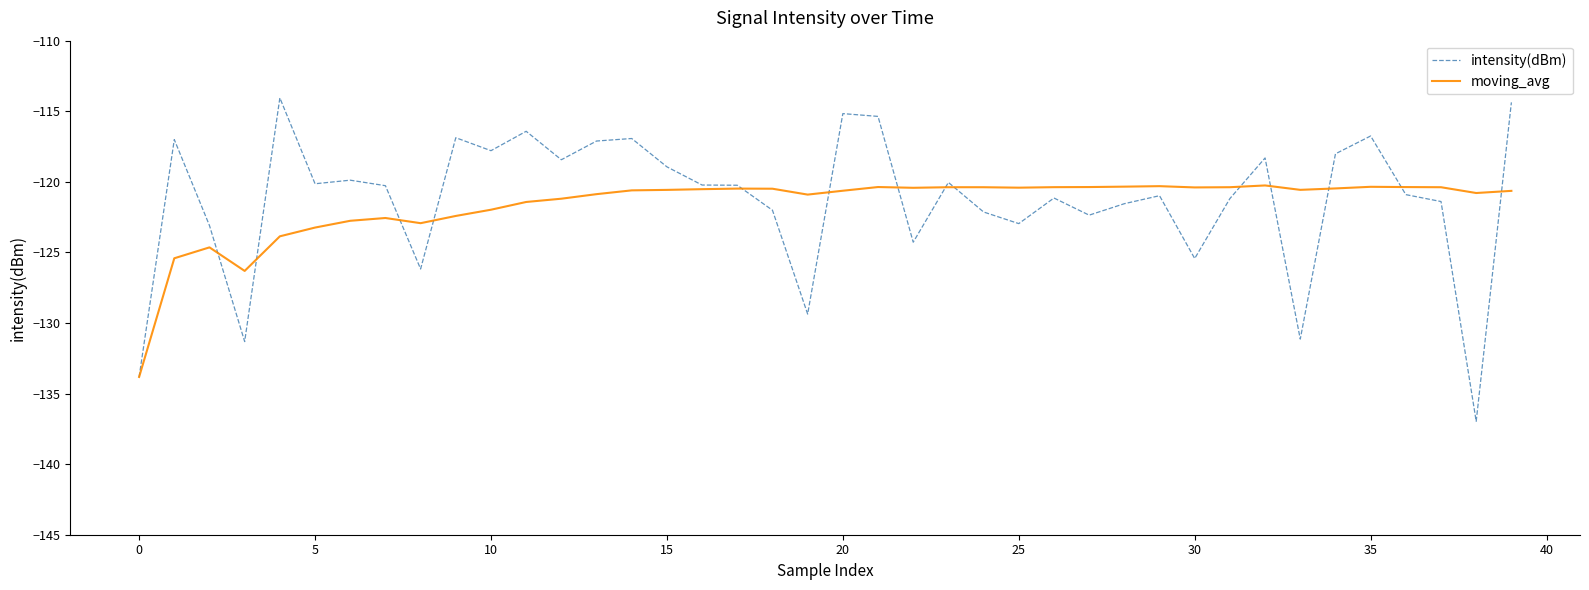

Count the number of categories in the chart.

40